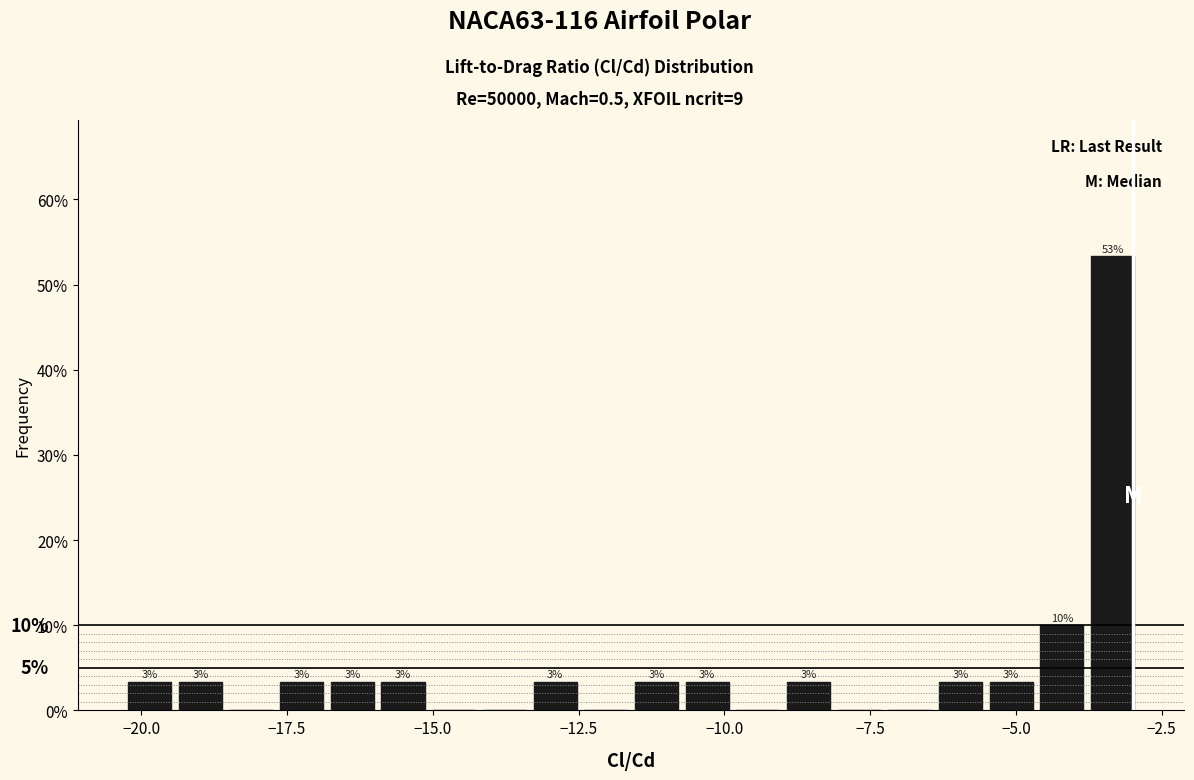

Read against the x-axis, roughly where is the centre of the tallest bar?

-3.5